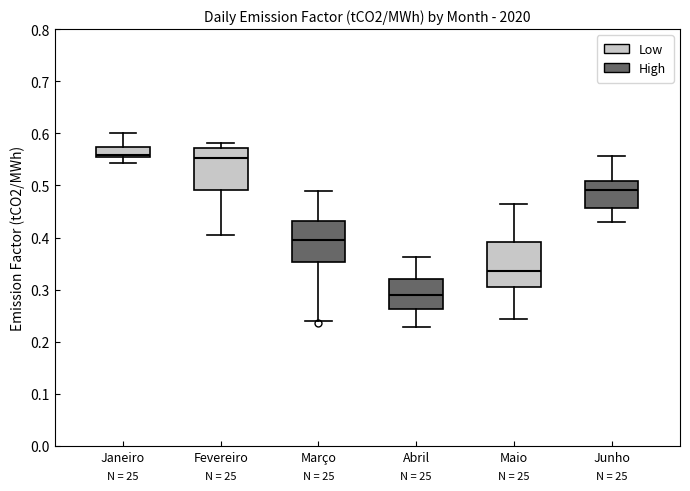

Reading left to right, transcribe this box plot: for each box, give where its median line is, the range the box spans, and where its two whiskers end, as read against the y-axis. The values are not printed on the chart, so give them approximately, as read against the axis.

Janeiro: median 0.56, box 0.55 to 0.57, whiskers 0.54 to 0.60
Fevereiro: median 0.55, box 0.49 to 0.57, whiskers 0.40 to 0.58
Março: median 0.39, box 0.35 to 0.43, whiskers 0.24 to 0.49
Abril: median 0.29, box 0.26 to 0.32, whiskers 0.23 to 0.36
Maio: median 0.34, box 0.31 to 0.39, whiskers 0.24 to 0.46
Junho: median 0.49, box 0.46 to 0.51, whiskers 0.43 to 0.56